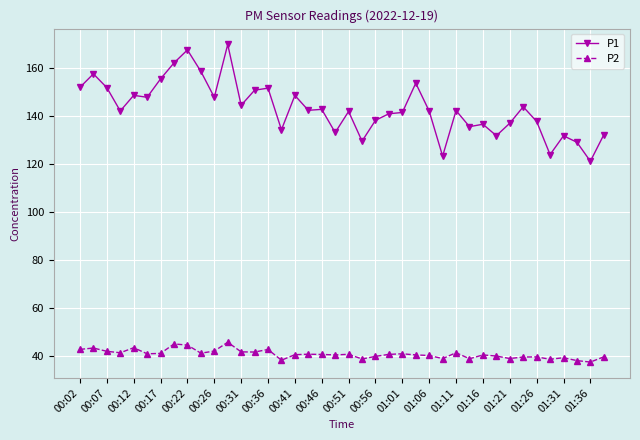

Count the number of categories in the chart.

40